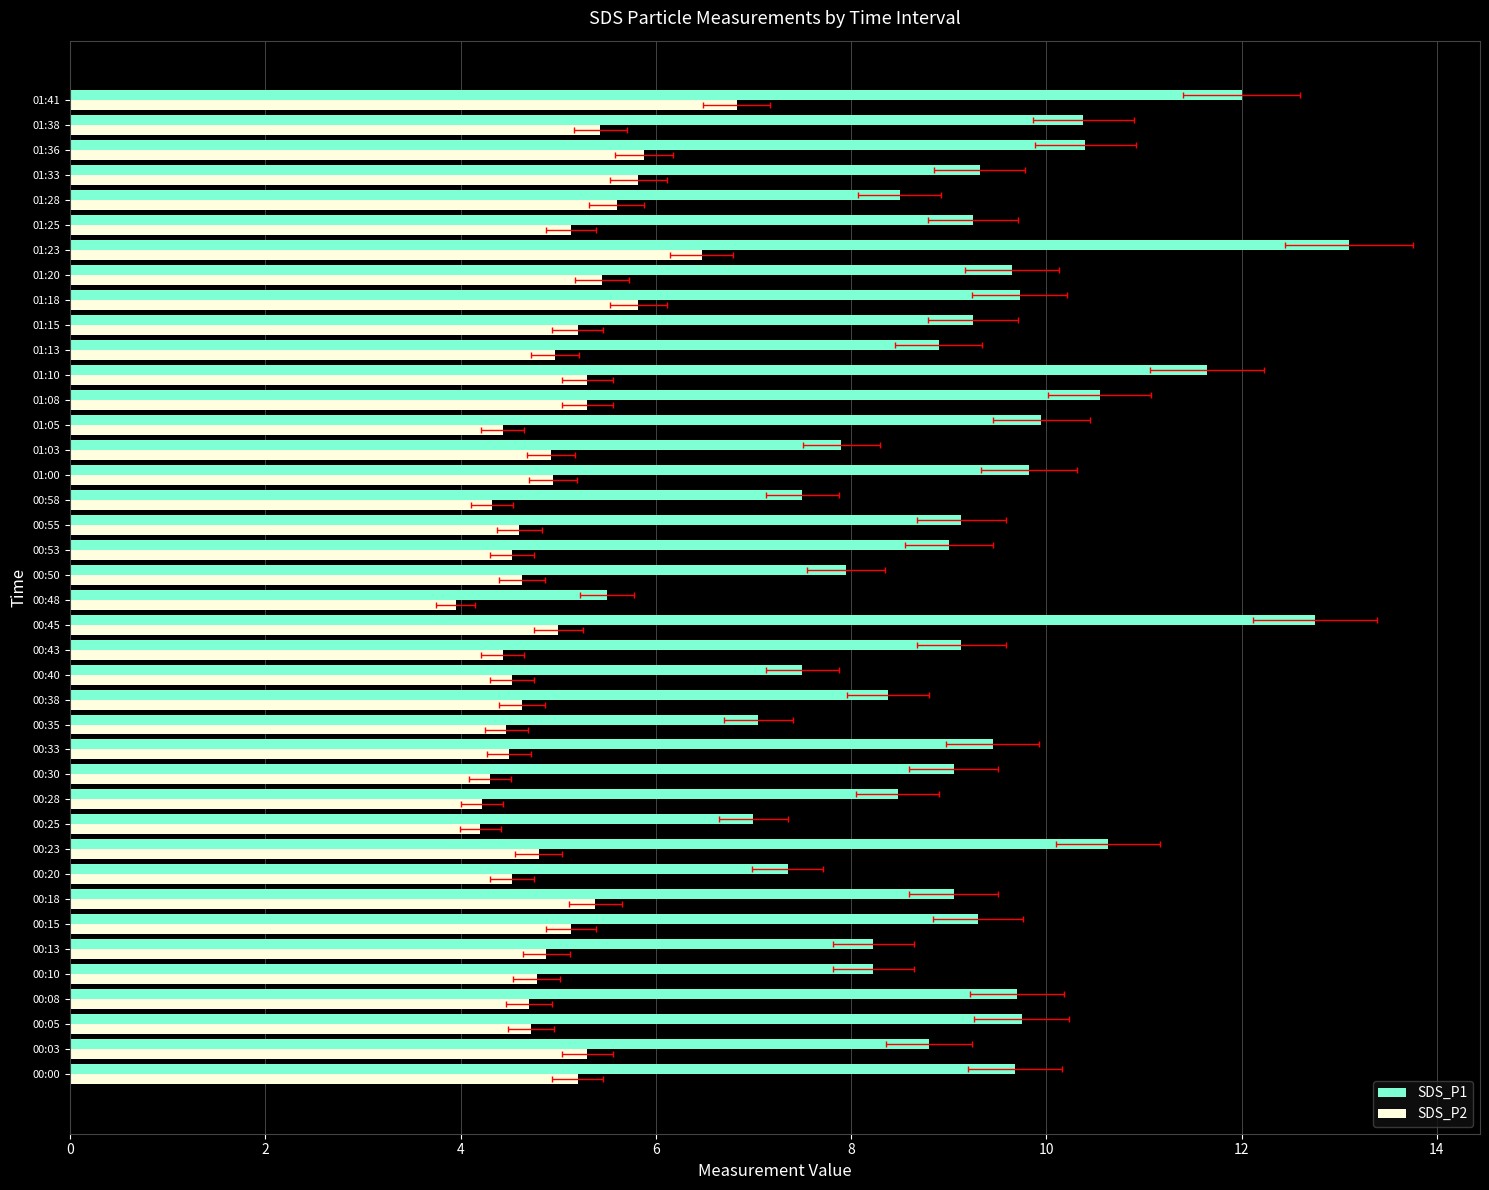

List the series in order of their overall mean, lowest first.

SDS_P2, SDS_P1